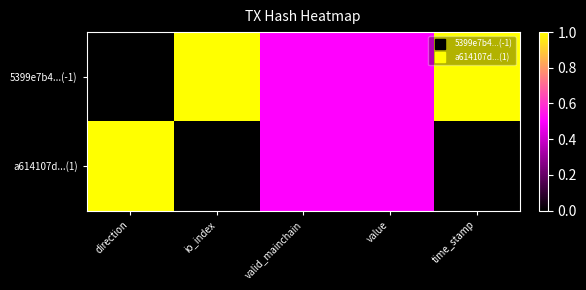

At how many categories does at least one series exceed 0?

5